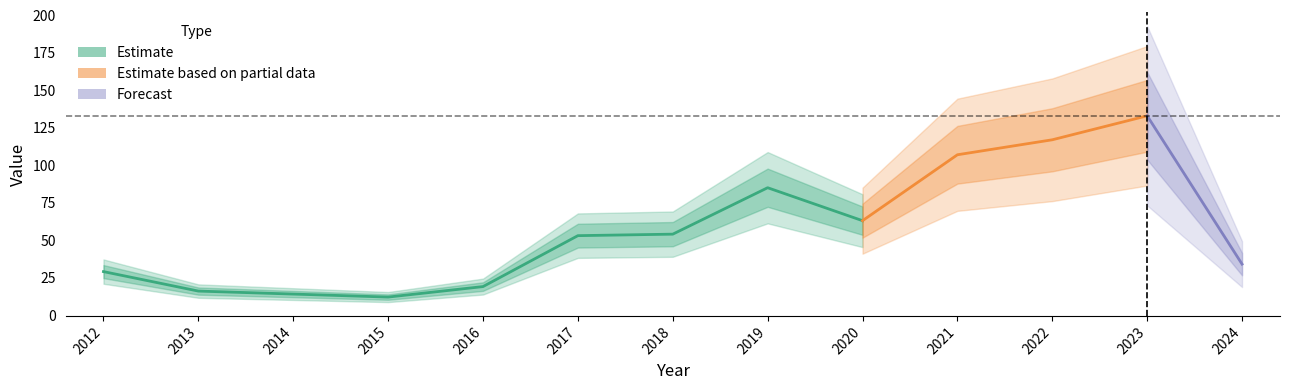

What is the difference between the maximum and second lowest values?

119